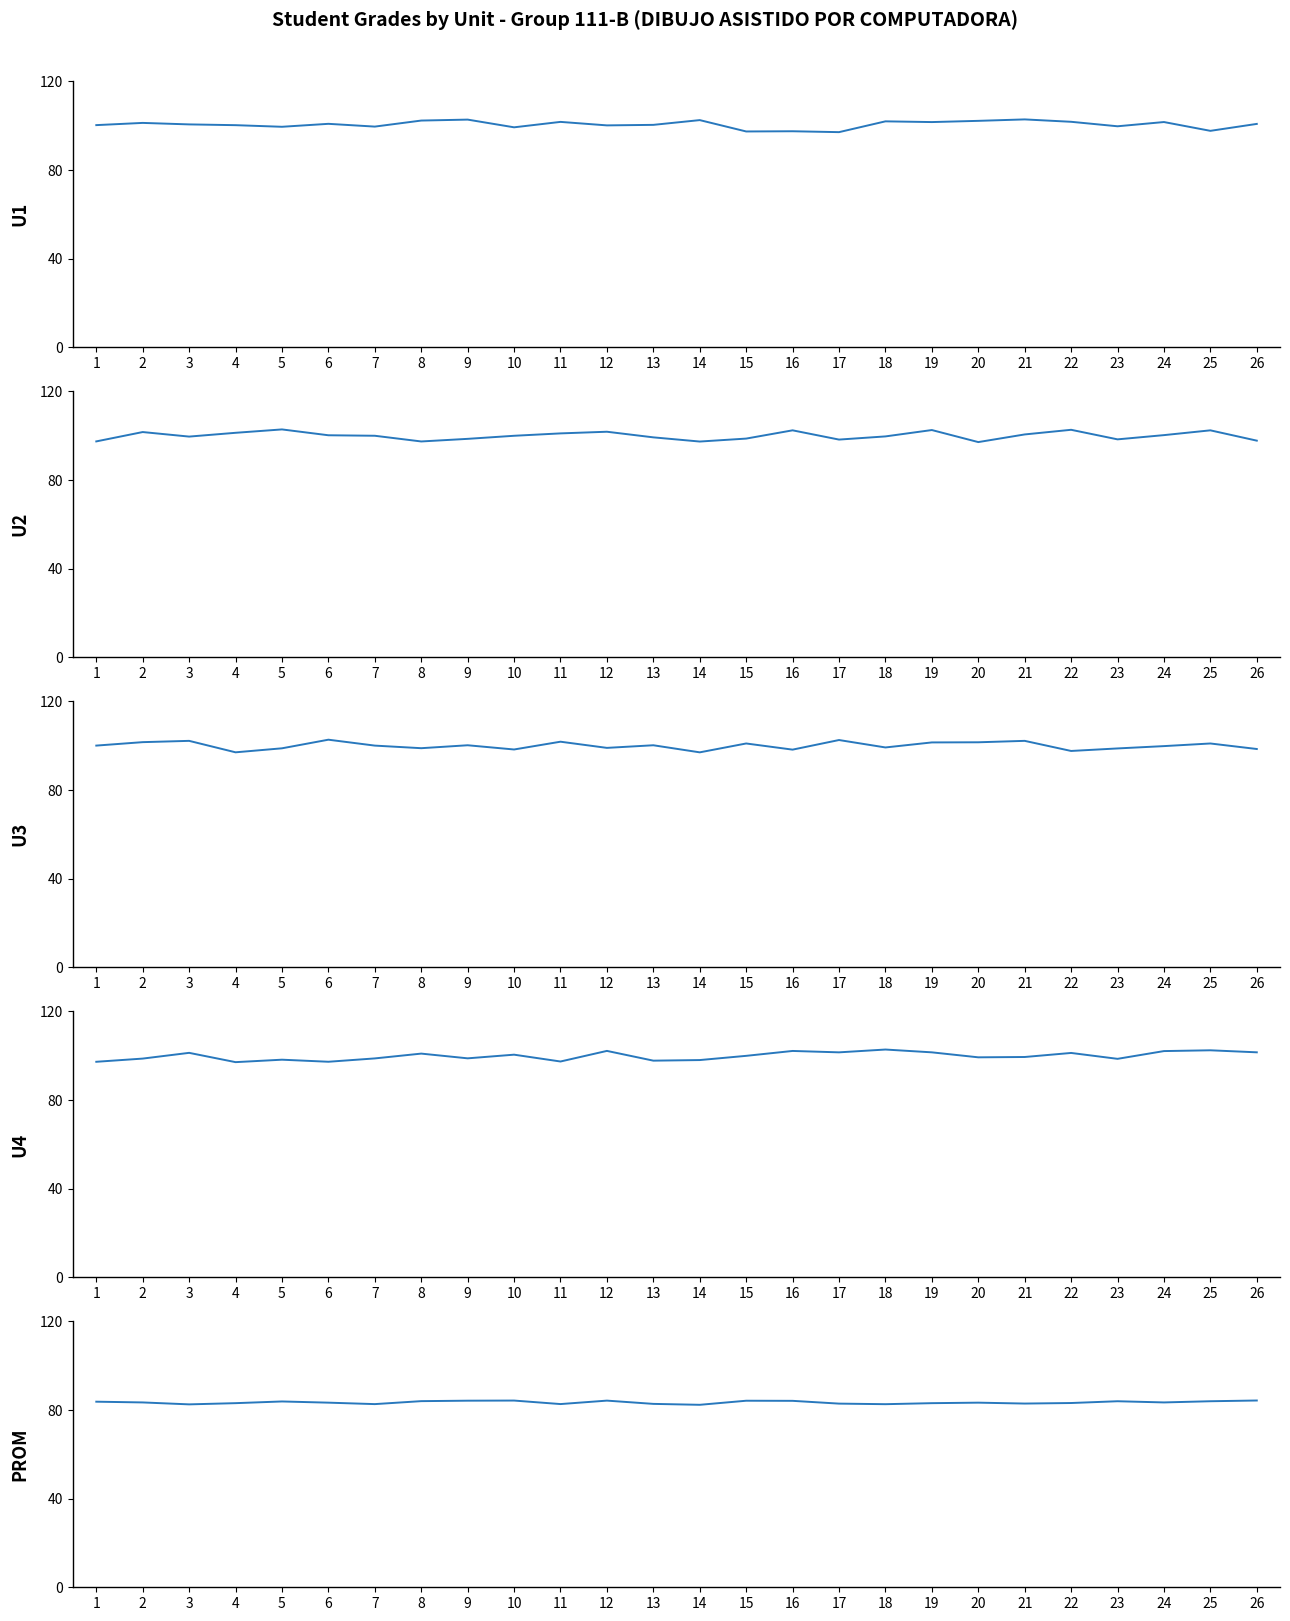

Is the value of U3 at 3 greater than the value of U1 at 23?

Yes